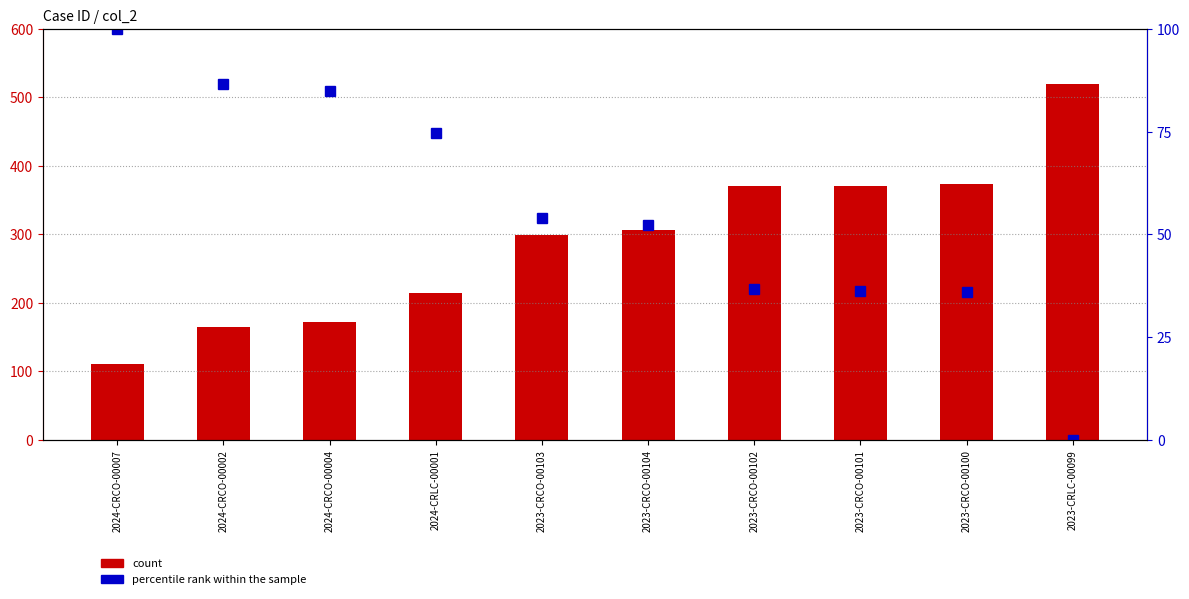

Reading left to right, transcribe all the data shown in this chart.

count: 110.0	165.0	172.0	214.0	299.0	306.0	370.0	371.0	373.0	520.0
percentile rank within the sample: 100.0	86.6	84.9	74.6	53.9	52.2	36.6	36.3	35.9	0.0